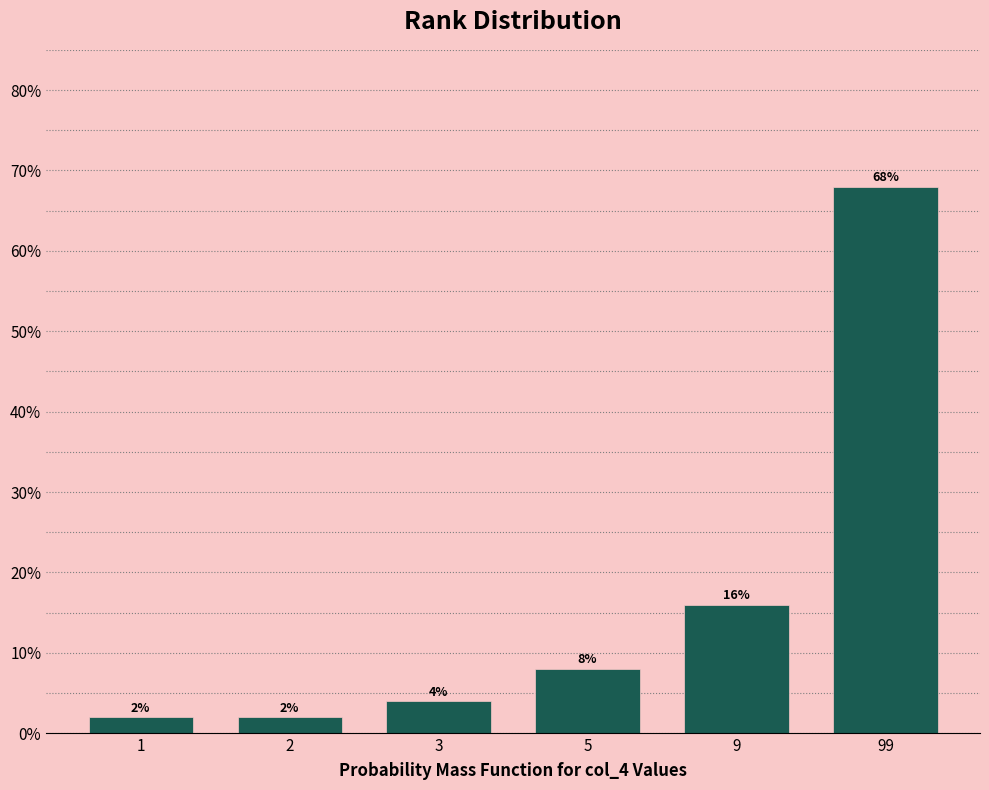

Reading left to right, list all the values displayed in this chart.

2	2	4	8	16	68